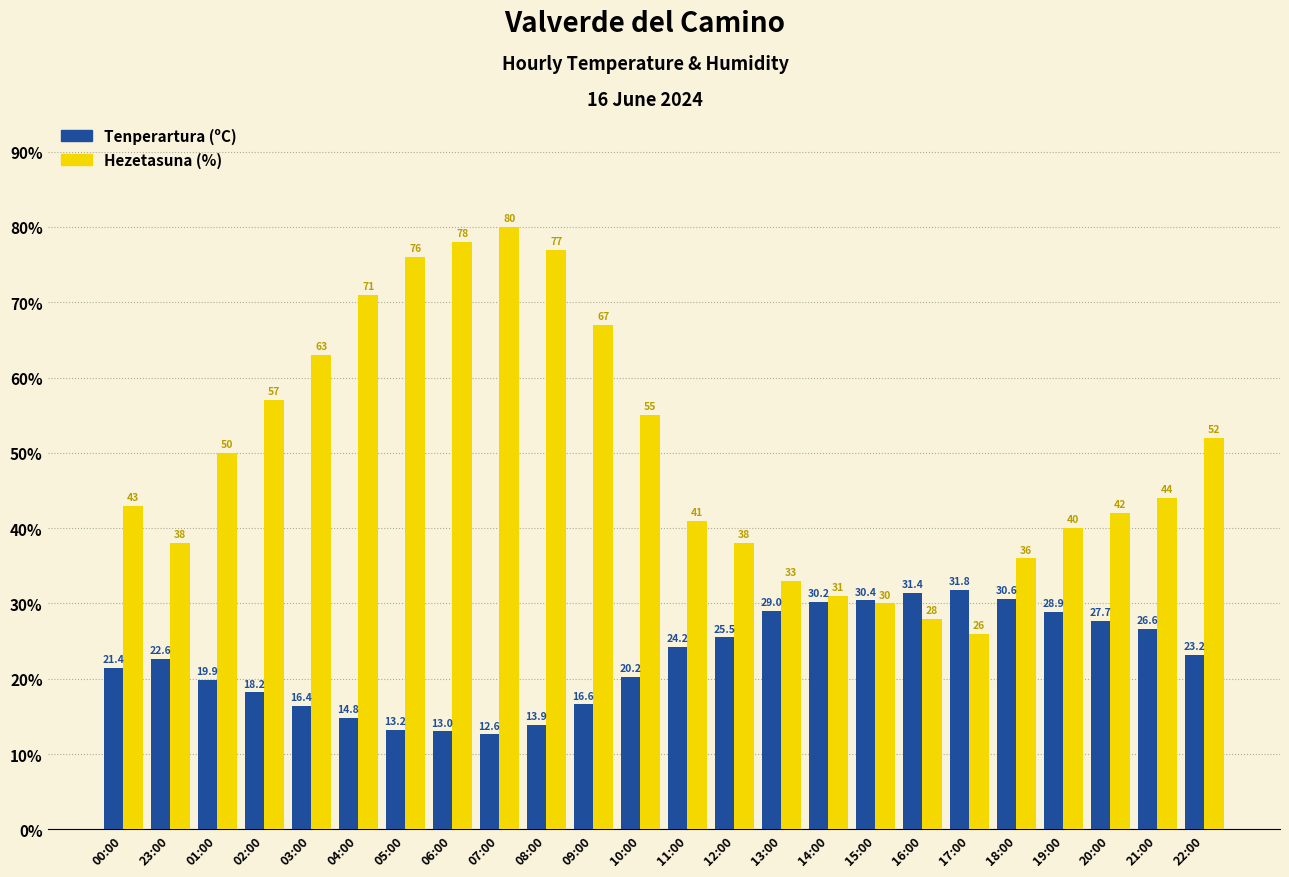

What is the sum of all Tenperartura (ºC) values?

542.3